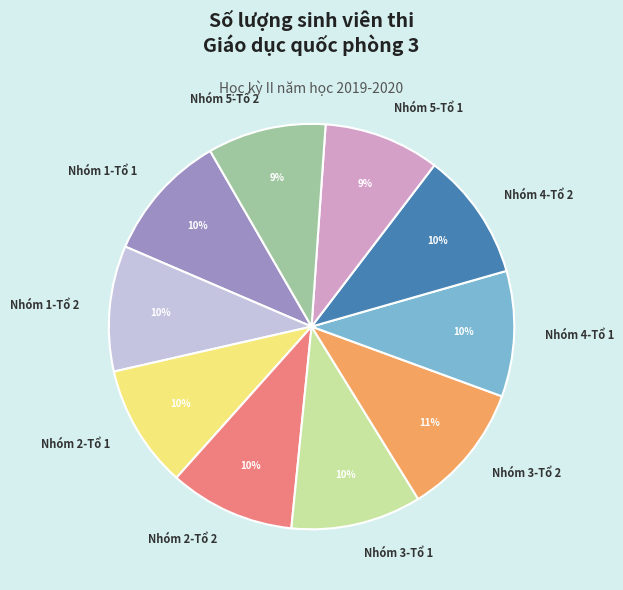

Is there any slice that represents more than half of the pie?

No